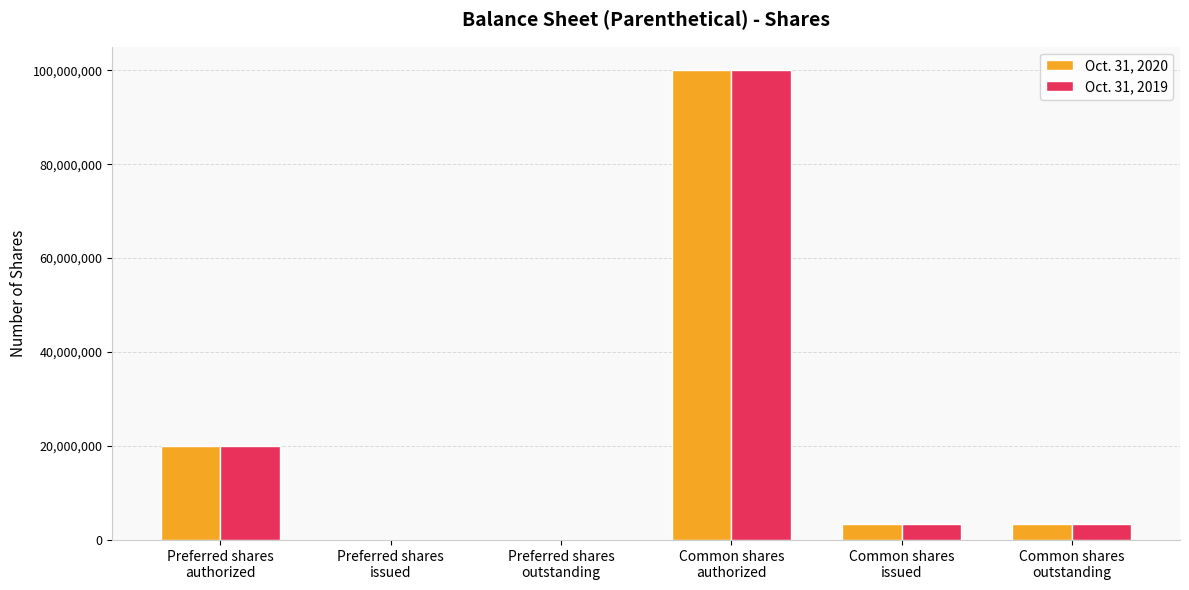

What is the average value of the Oct. 31, 2020 series?

21172857